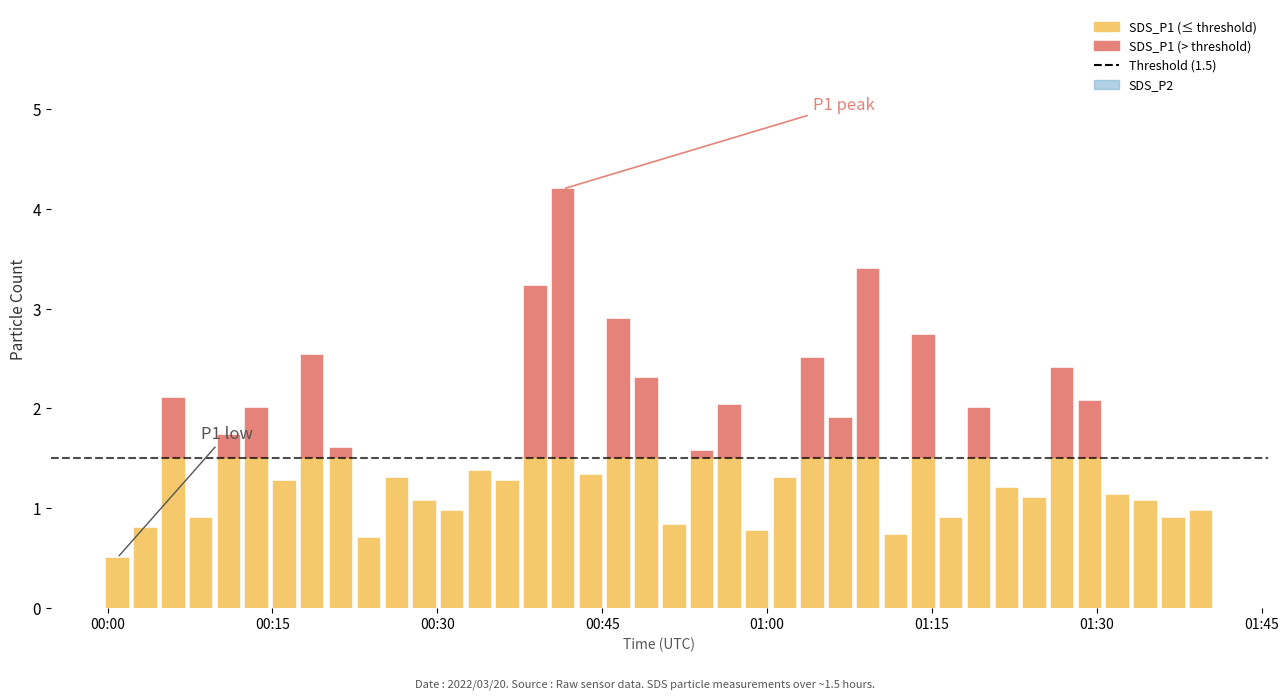

What is the difference between the maximum and minimum values in the SDS_P1 series?

3.7